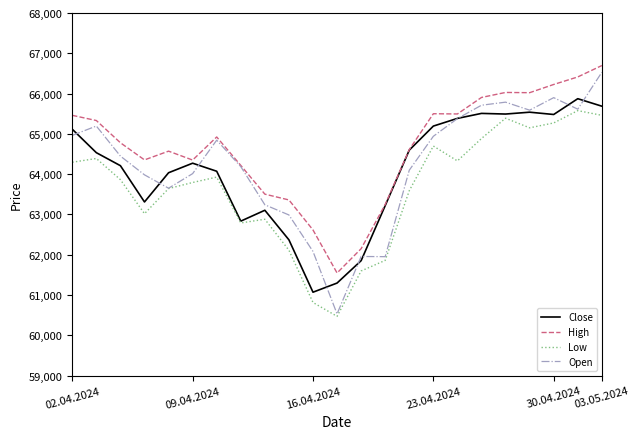

Which series has the largest range (max minus min)?

Open